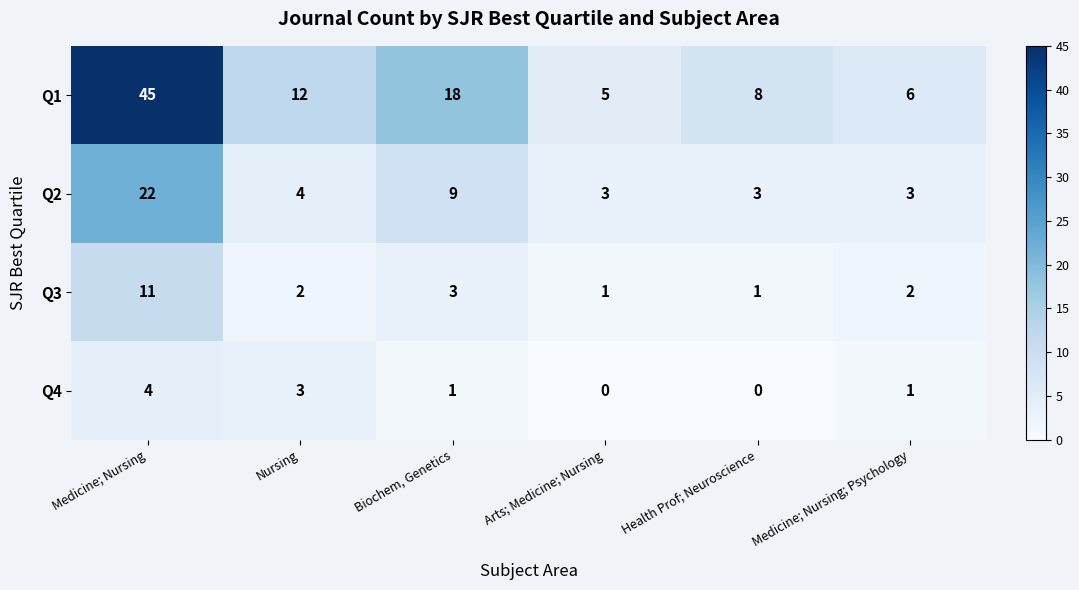

Reading right to left, what are all the values shown in this chart?

Q1: 6	8	5	18	12	45
Q2: 3	3	3	9	4	22
Q3: 2	1	1	3	2	11
Q4: 1	0	0	1	3	4